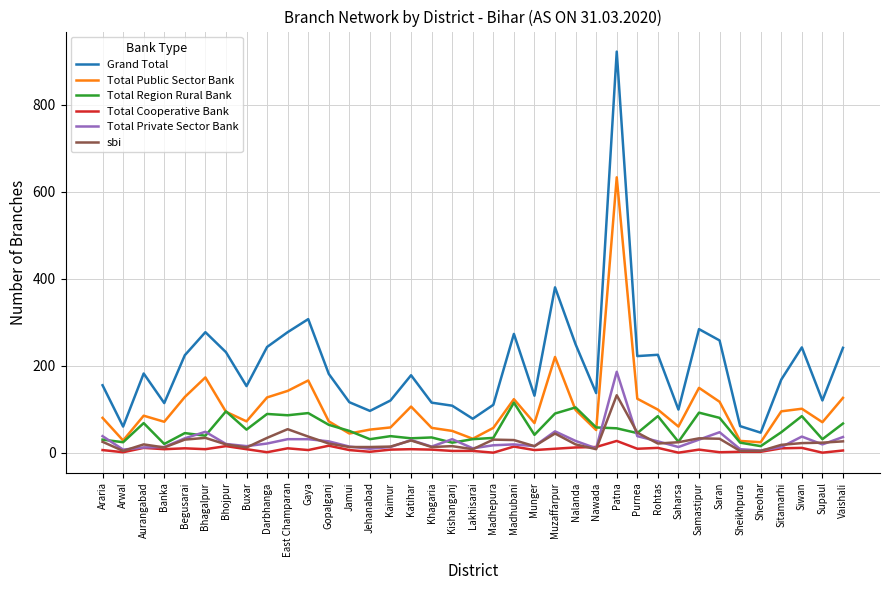

True or false: Total Region Rural Bank has a value of 32 at Aurangabad.

False